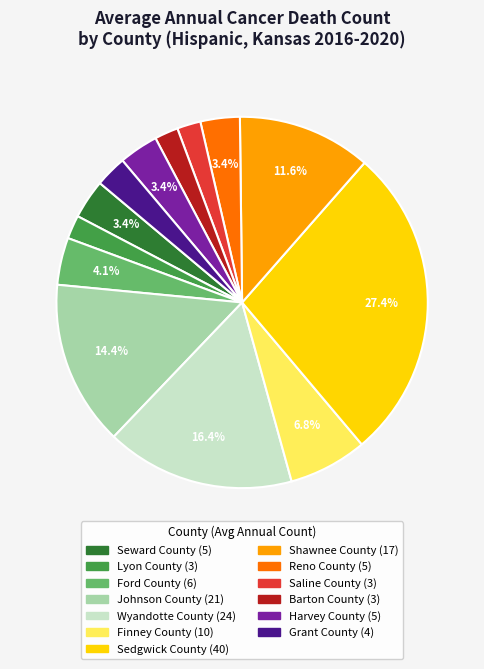

Is the sum of Sedgwick County and Shawnee County greater than half?

No